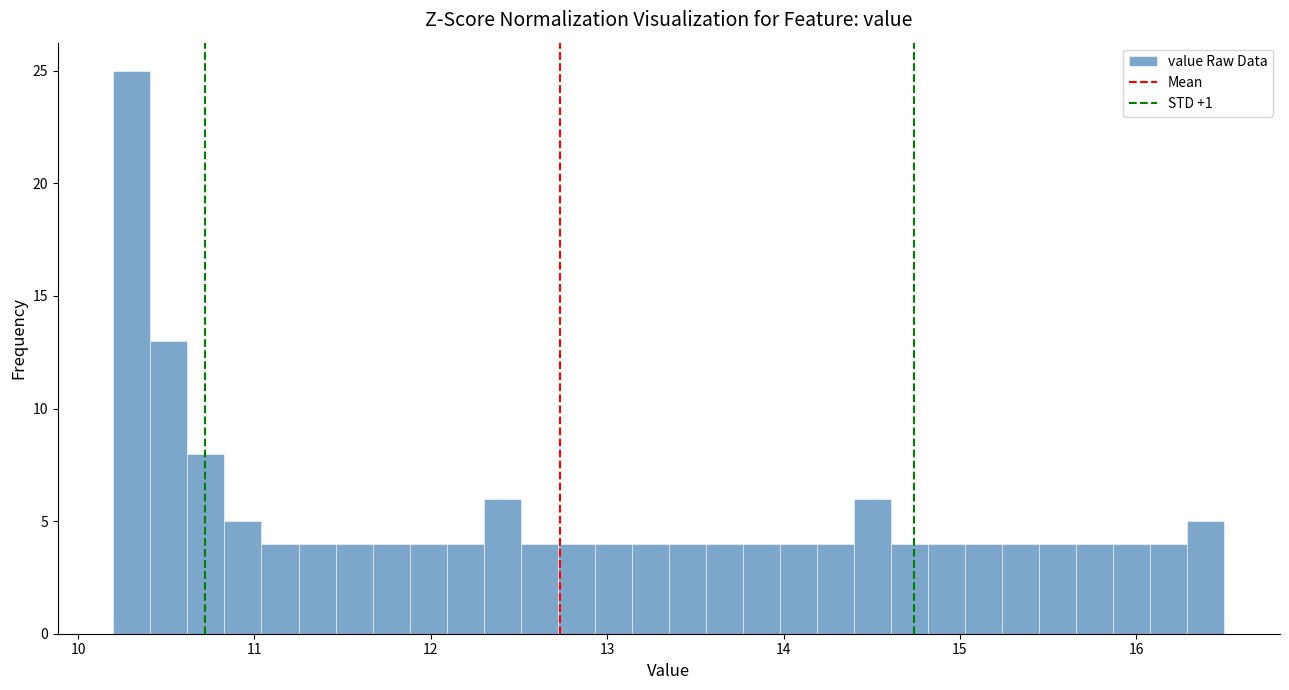

Around what value on the x-axis is the tallest bar? Give the approximate position of its centre, as read against the axis.

10.3